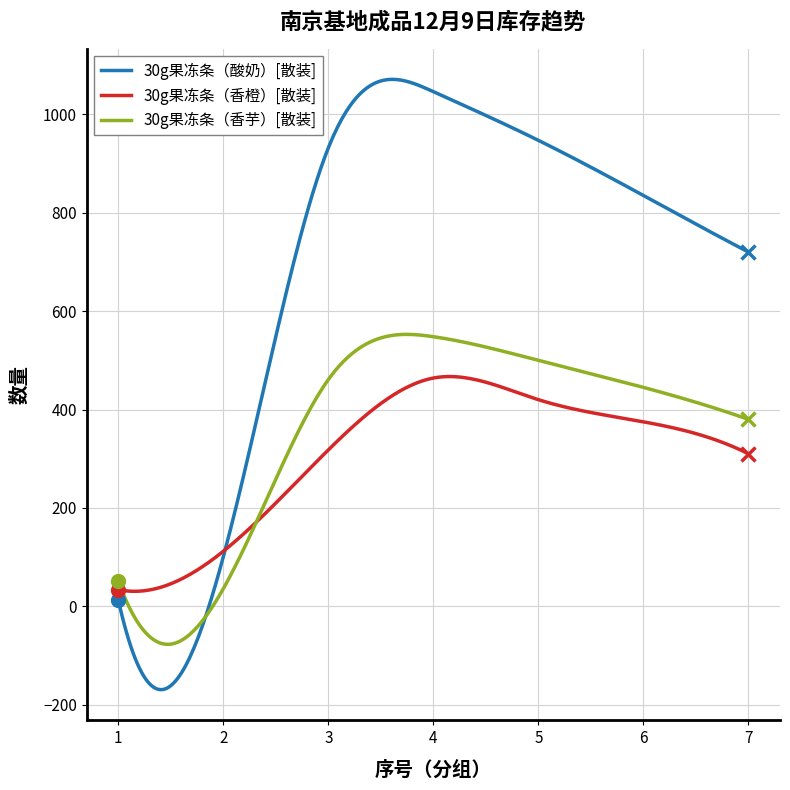

Which series has the largest total across all categories?

30g果冻条（酸奶）[散装]